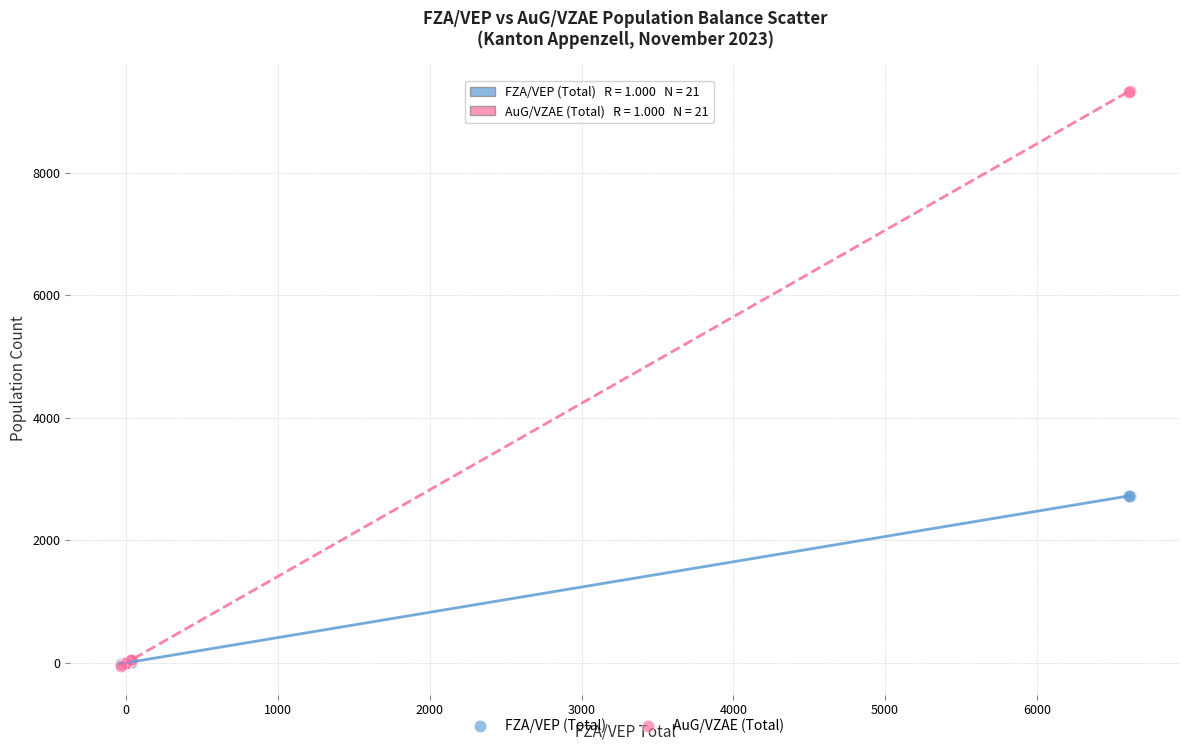

What are all the series names shown in the legend?

FZA/VEP (Total), AuG/VZAE (Total)